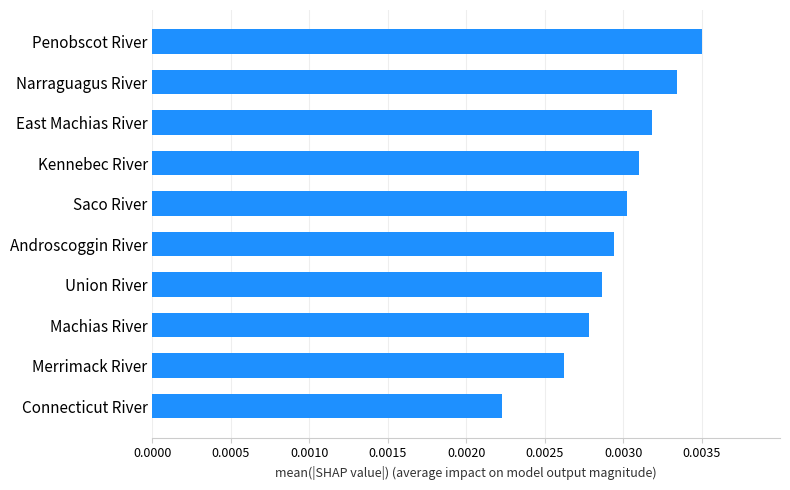

Rank the categories by value from highest to lowest.

Penobscot River, Narraguagus River, East Machias River, Kennebec River, Saco River, Androscoggin River, Union River, Machias River, Merrimack River, Connecticut River